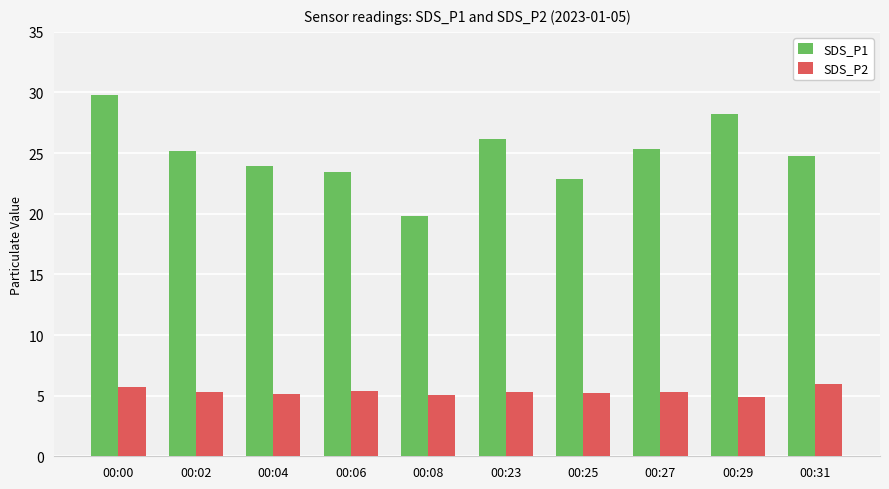

How many categories are shown in the chart?

10